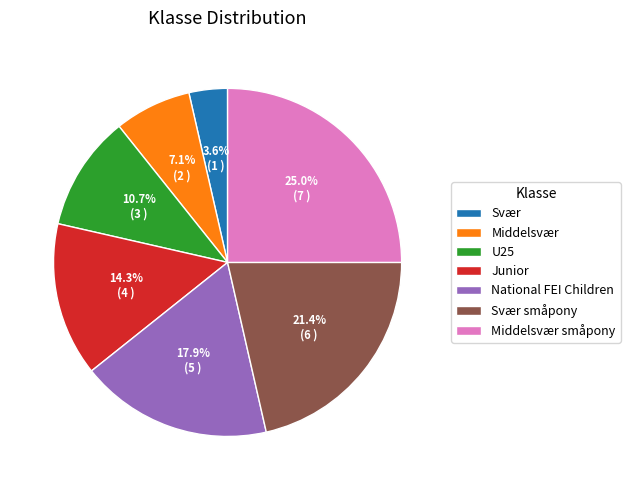

Which slice is the largest?

Middelsvær småpony